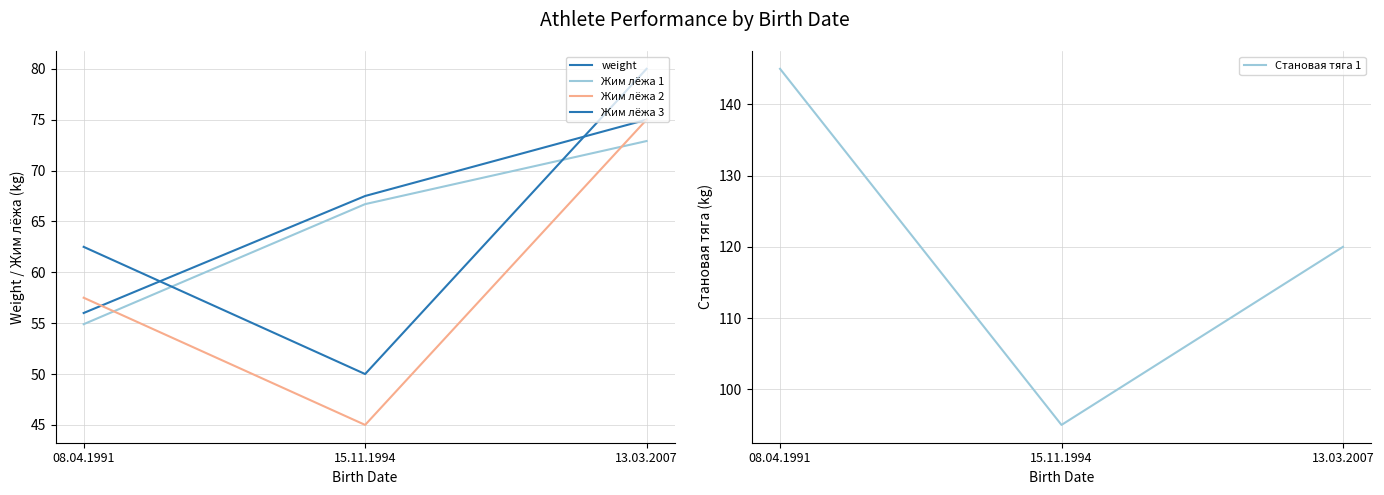

Is it true that Становая тяга 1 equals 27.0 at 13.03.2007?

False